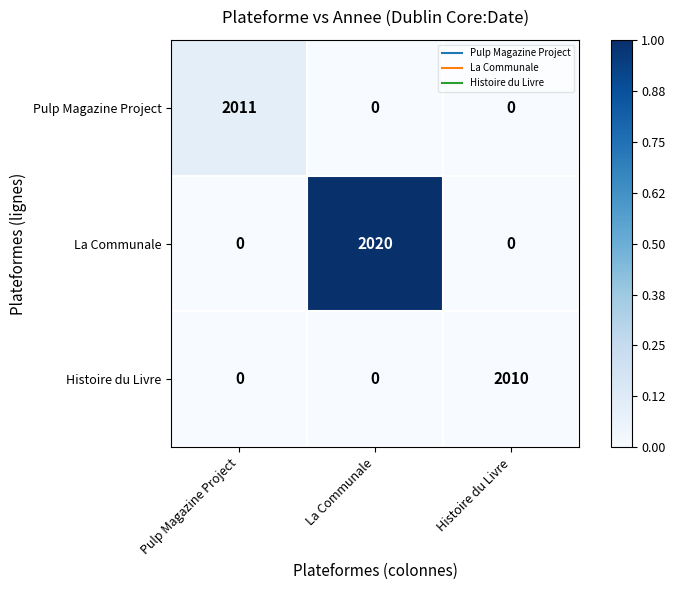

What is the average value of the Histoire du Livre series?

670